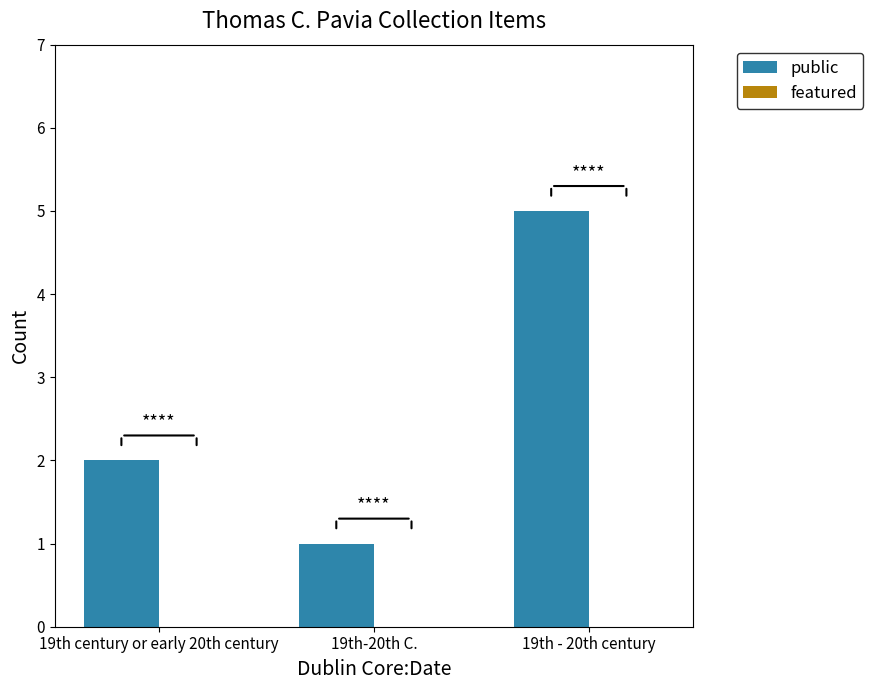

Approximately how many times larger is the value at 19th century or early 20th century compared to 19th - 20th century?

0.4